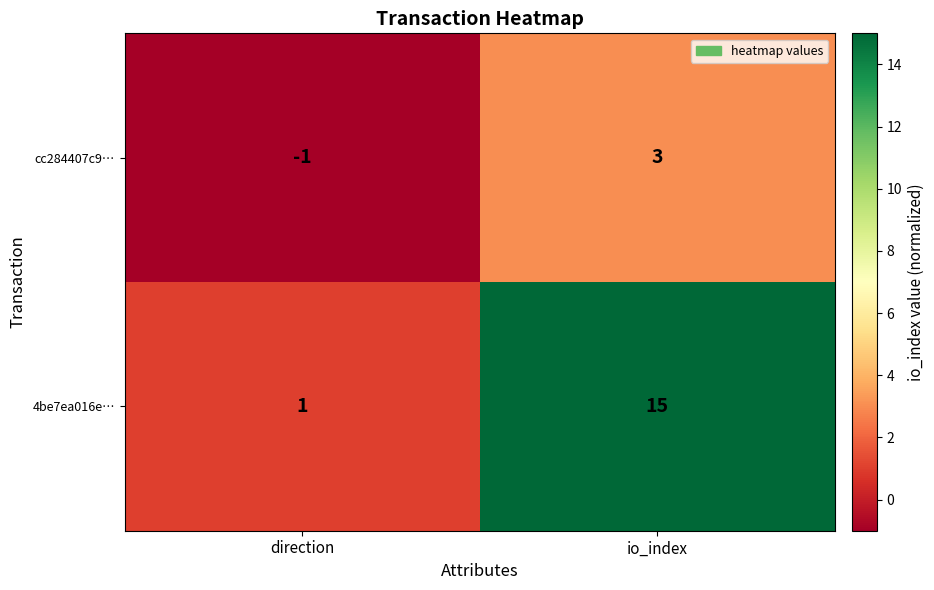

Is it true that 4be7ea016e… equals 15 at io_index?

True